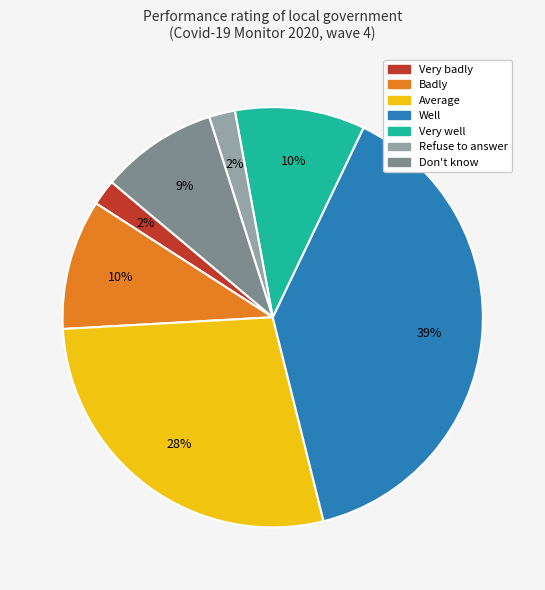

Does Don't know account for over 50% of the chart?

No